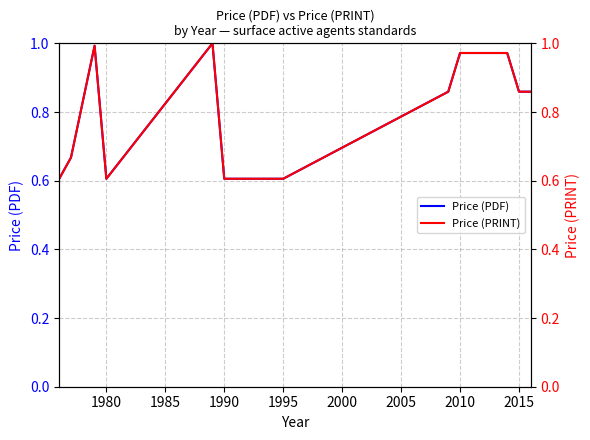

The Price (PRINT) series shows 0.6 at 1980. True or false?

True